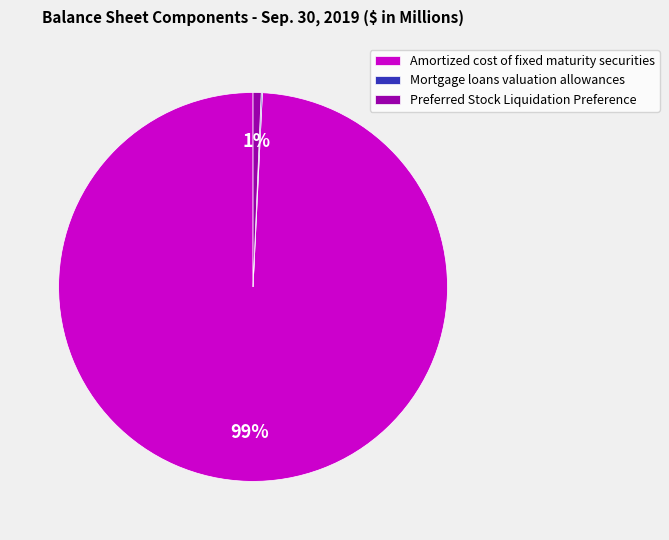

Does Amortized cost of fixed maturity securities account for over 50% of the chart?

Yes